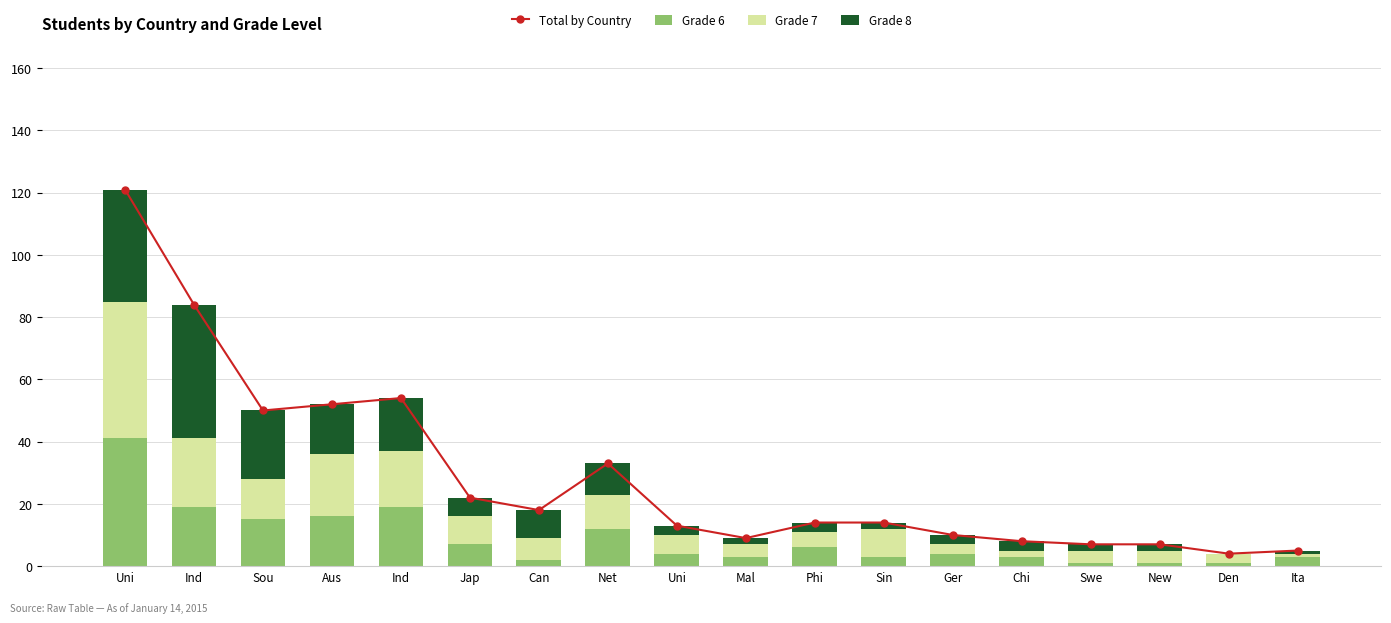

How many data points in Grade 7 are above 7?

8